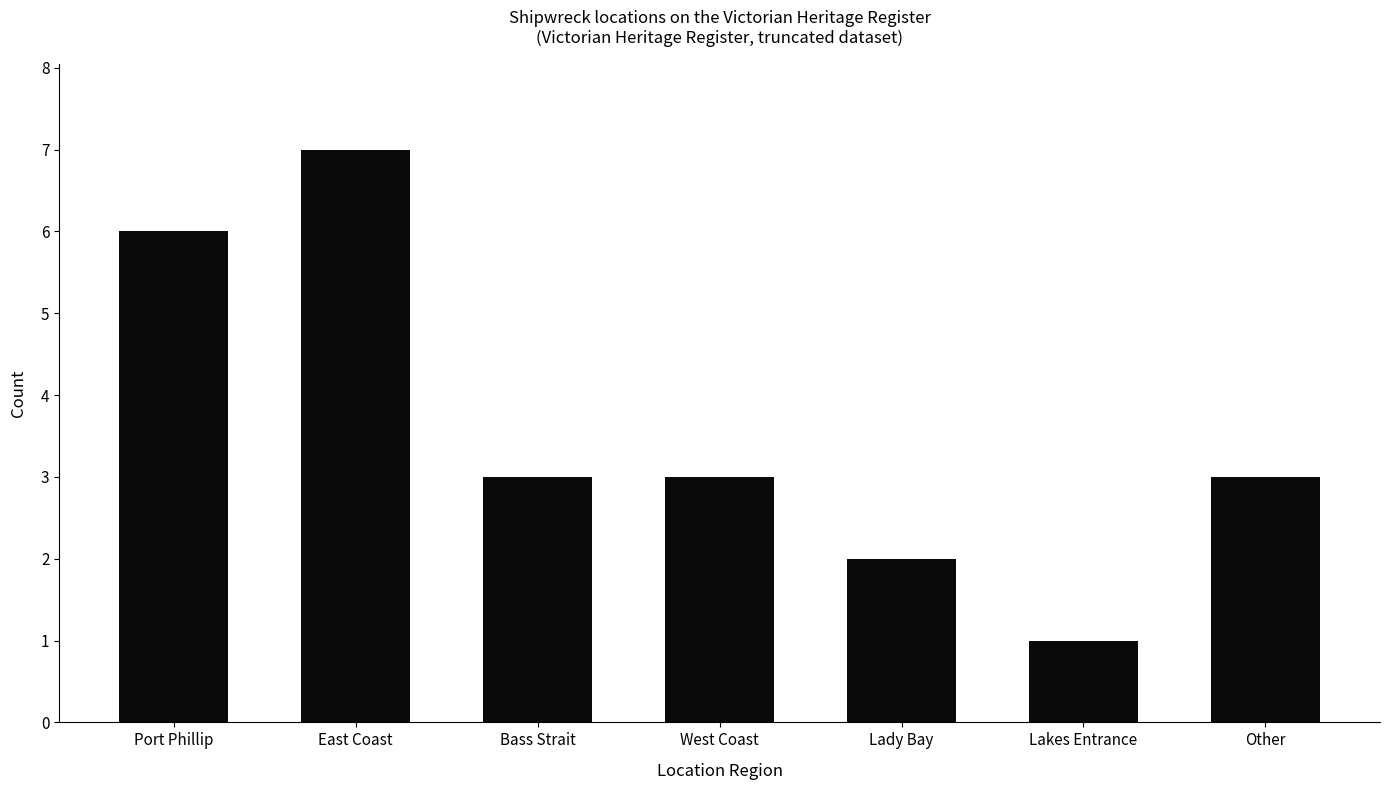

What is the difference between the values at Port Phillip and East Coast?

1